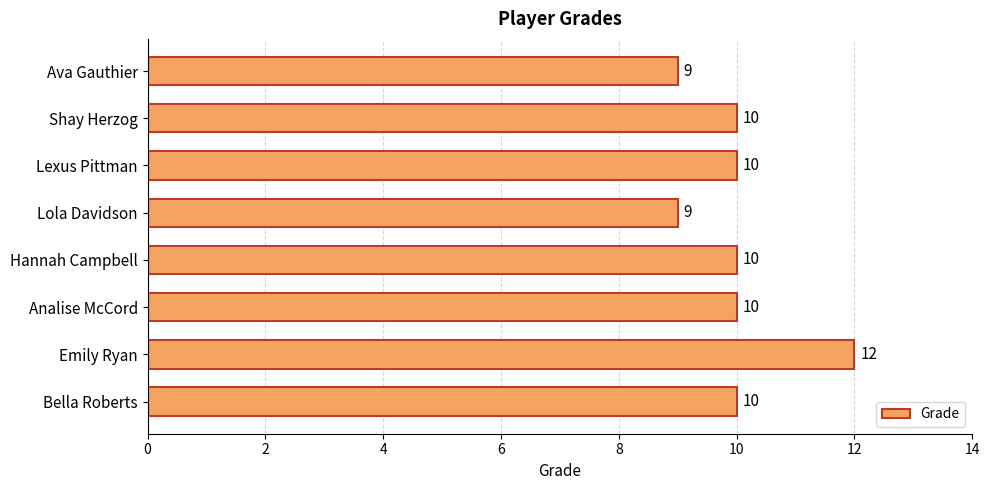

Does the chart contain any negative values?

No